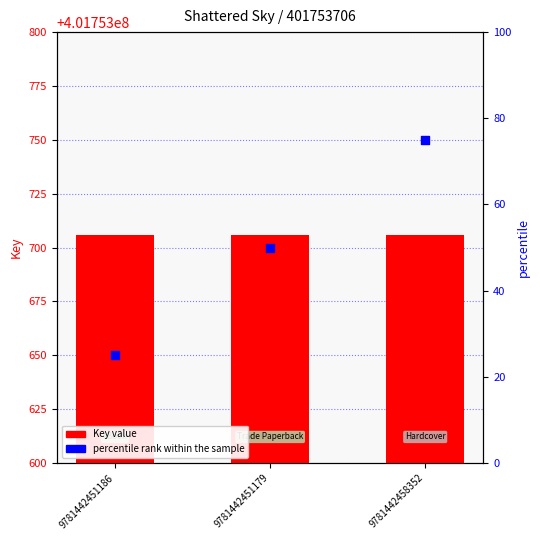

Which series contains the highest Y value?

Key (ISBN)